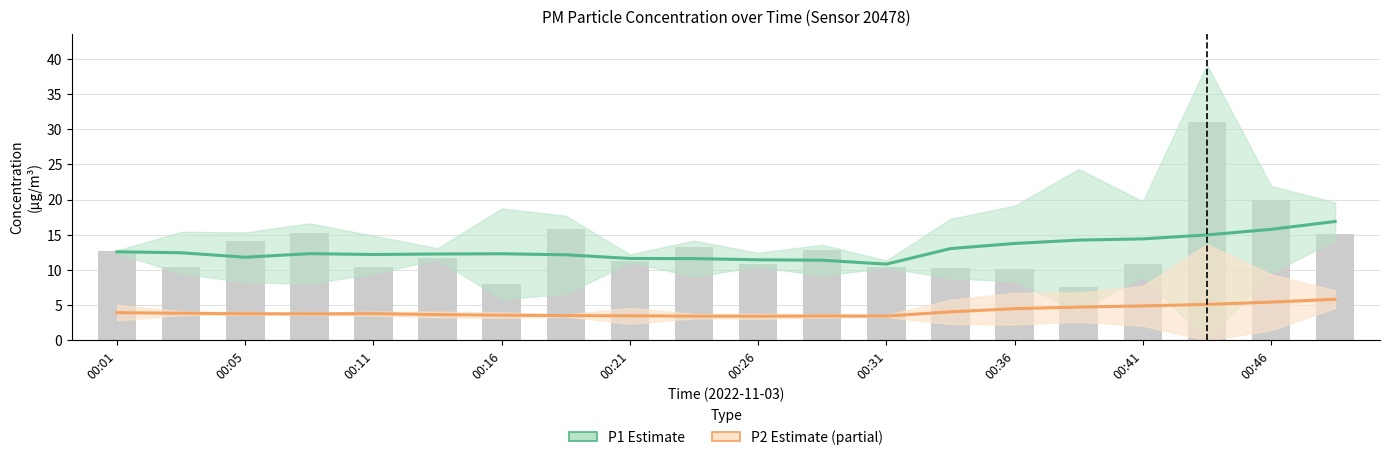

What value does the P2 (PM2.5) series have at 11?

3.5